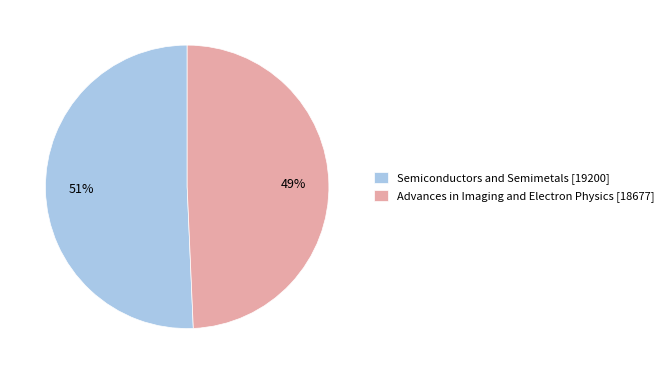

Count the number of slices in the pie.

2